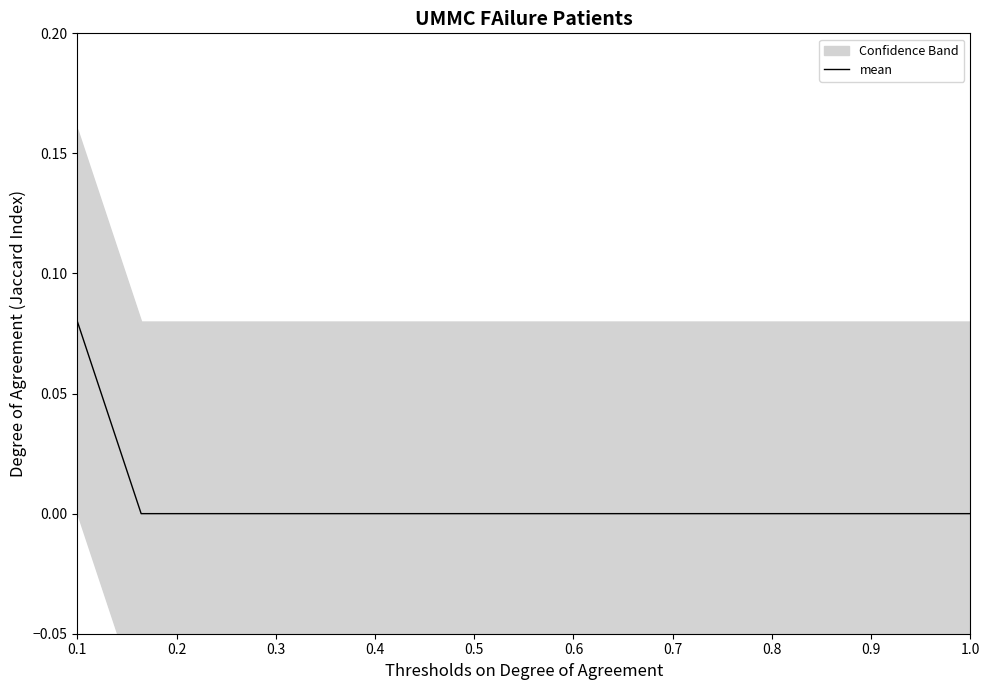

Is this an area chart (filled region under the line)?

No